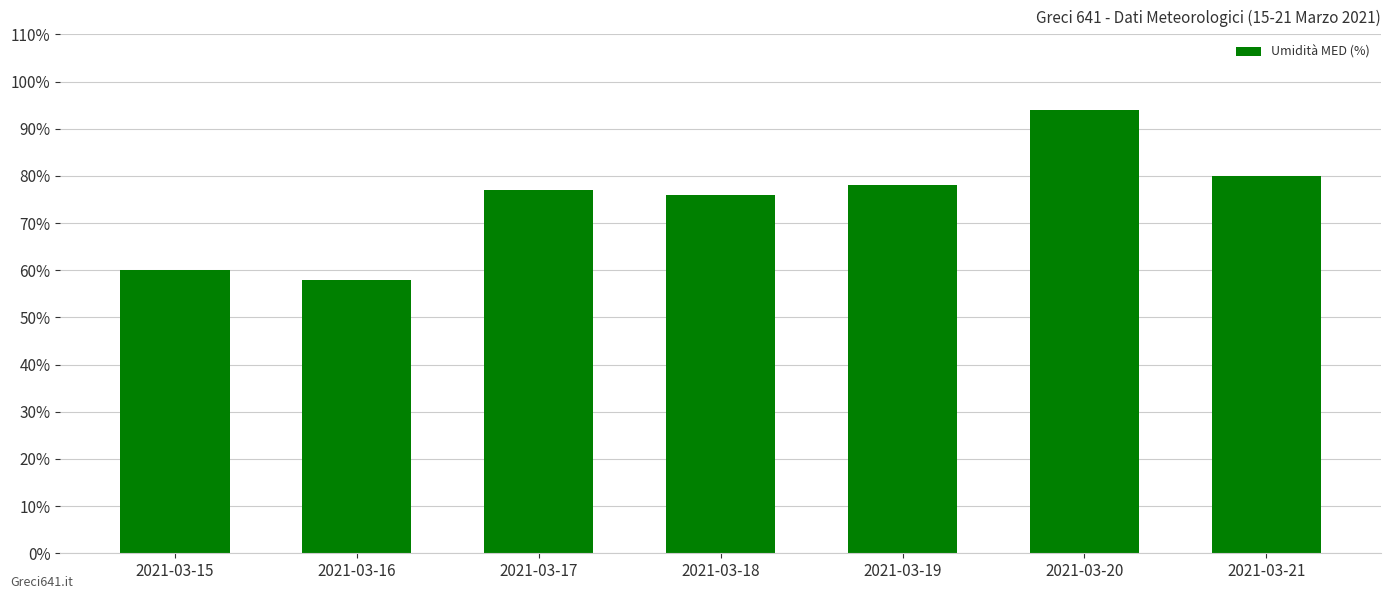

What is the ratio of the value at 2021-03-16 to the value at 2021-03-21?

0.7